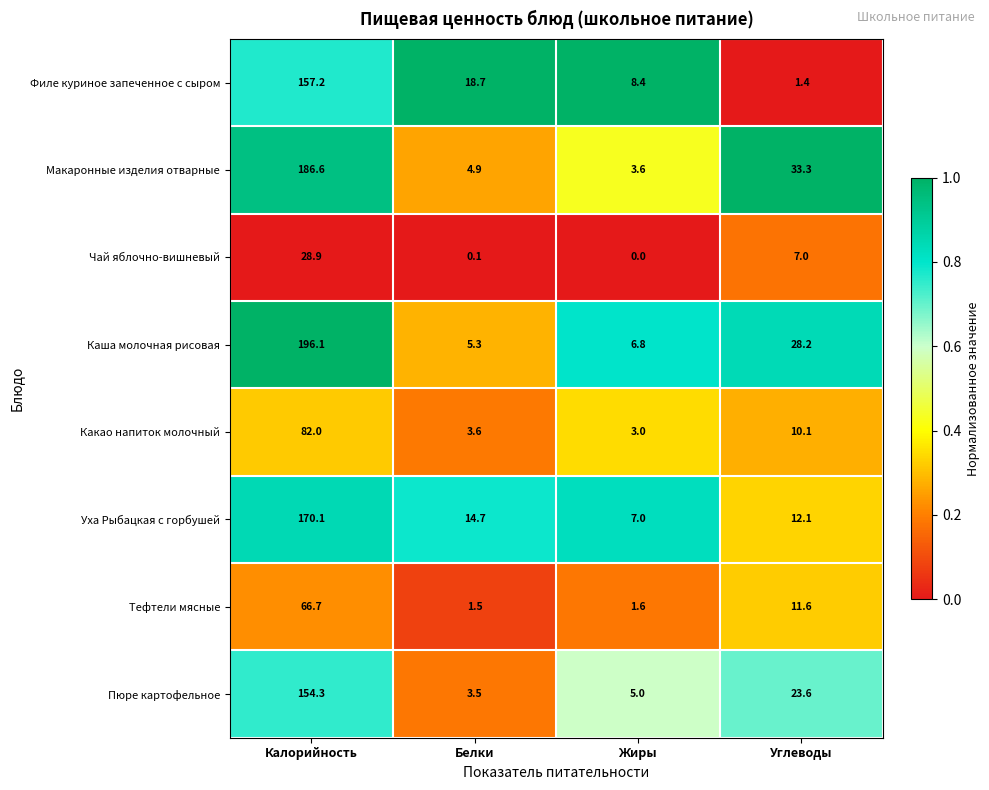

What is the difference between the Тефтели мясные values at Углеводы and Калорийность?

55.1